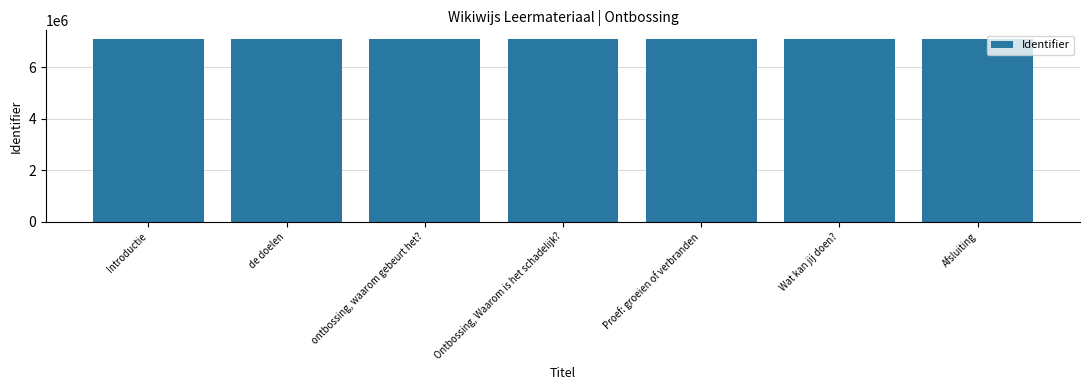

What is the ratio of the value at Introductie to the value at Proef: groeien of verbranden?

1.0